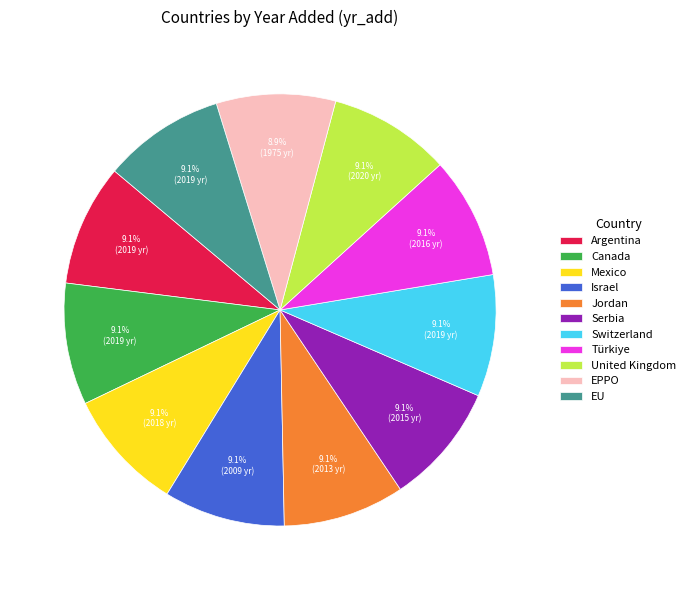

To the nearest percent, what portion does Israel represent?

9%